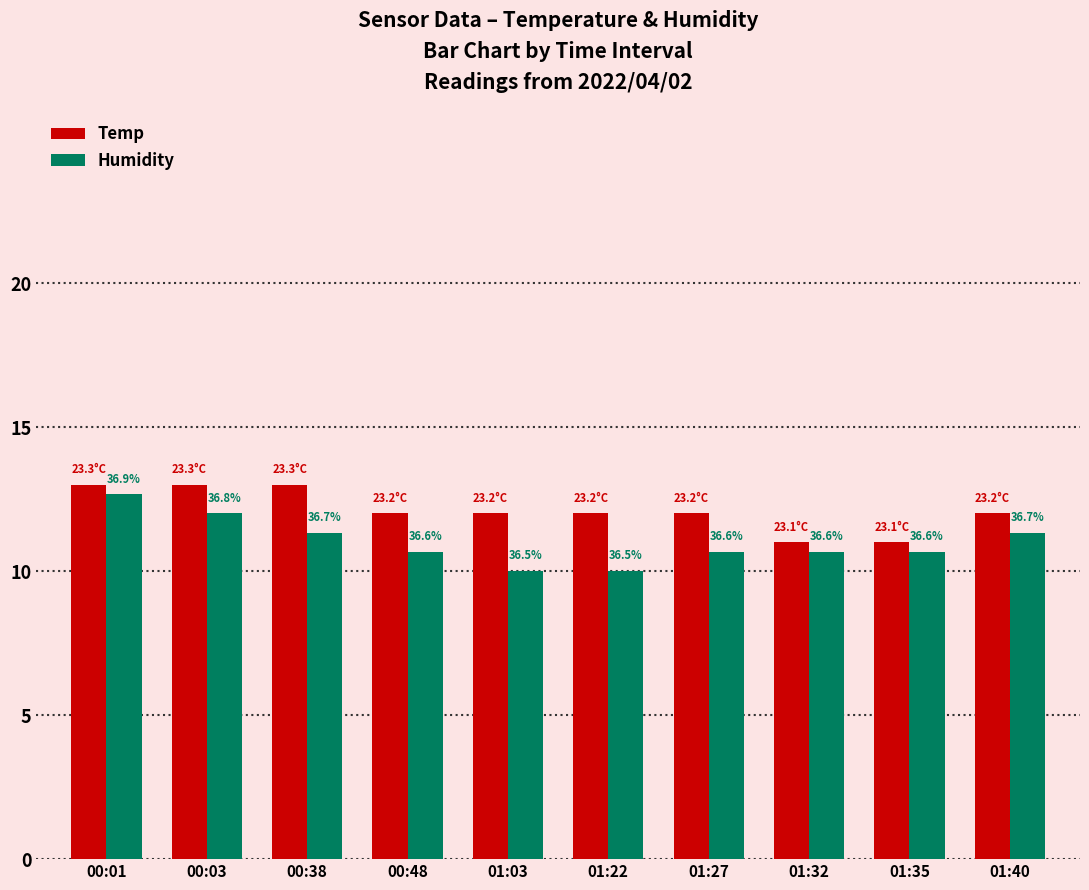

What is the label of the 5th bar from the right?

01:22